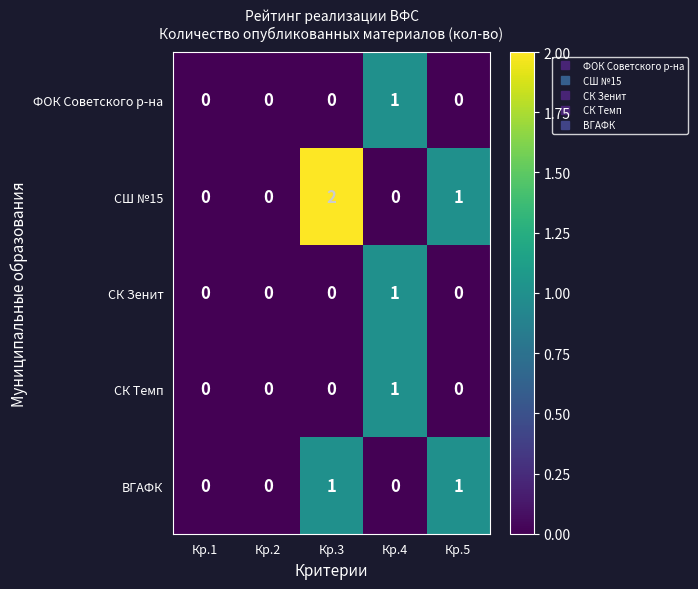

Is it true that СШ №15 equals 0 at Кр.4?

True